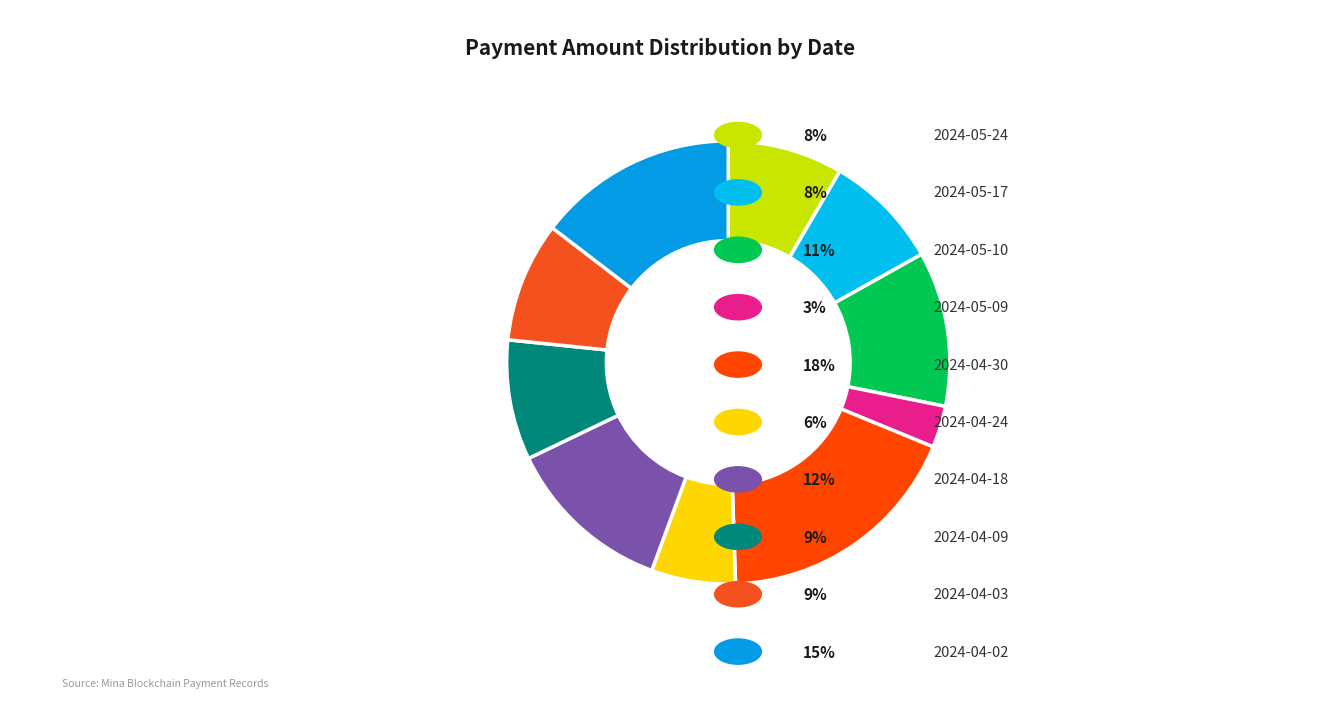

Which slice is the smallest?

2024-05-09